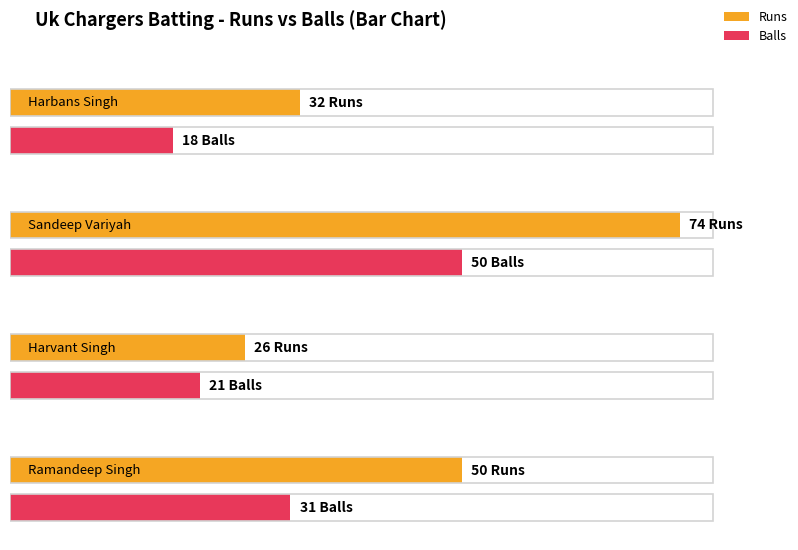

What is the label of the 1st bar from the left?

Harbans Singh